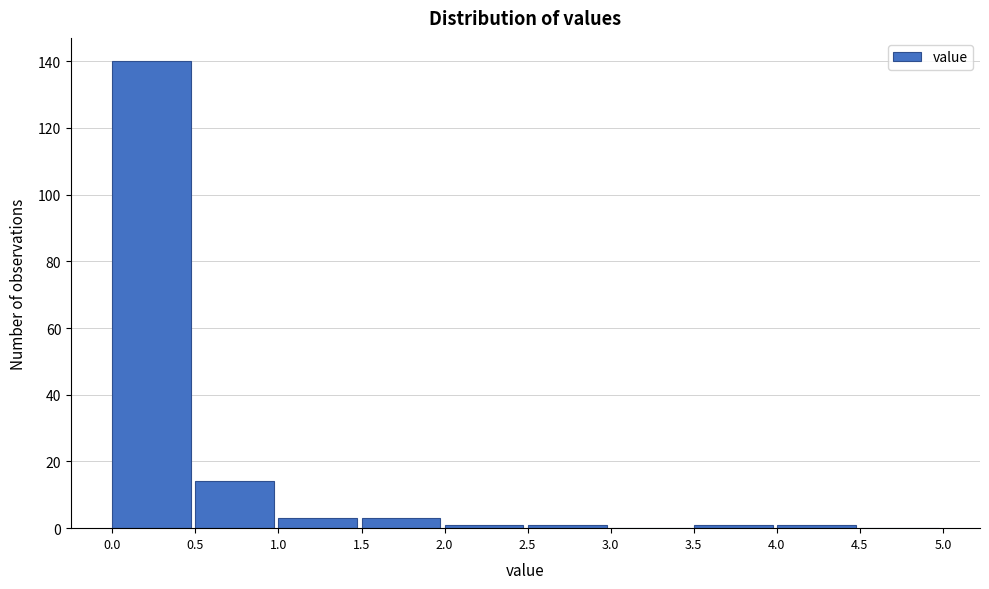

What is the height of the bar covering 0.5 to 1.0 on the x-axis? The values are not printed on the chart, so give them approximately, as read against the axis.

14